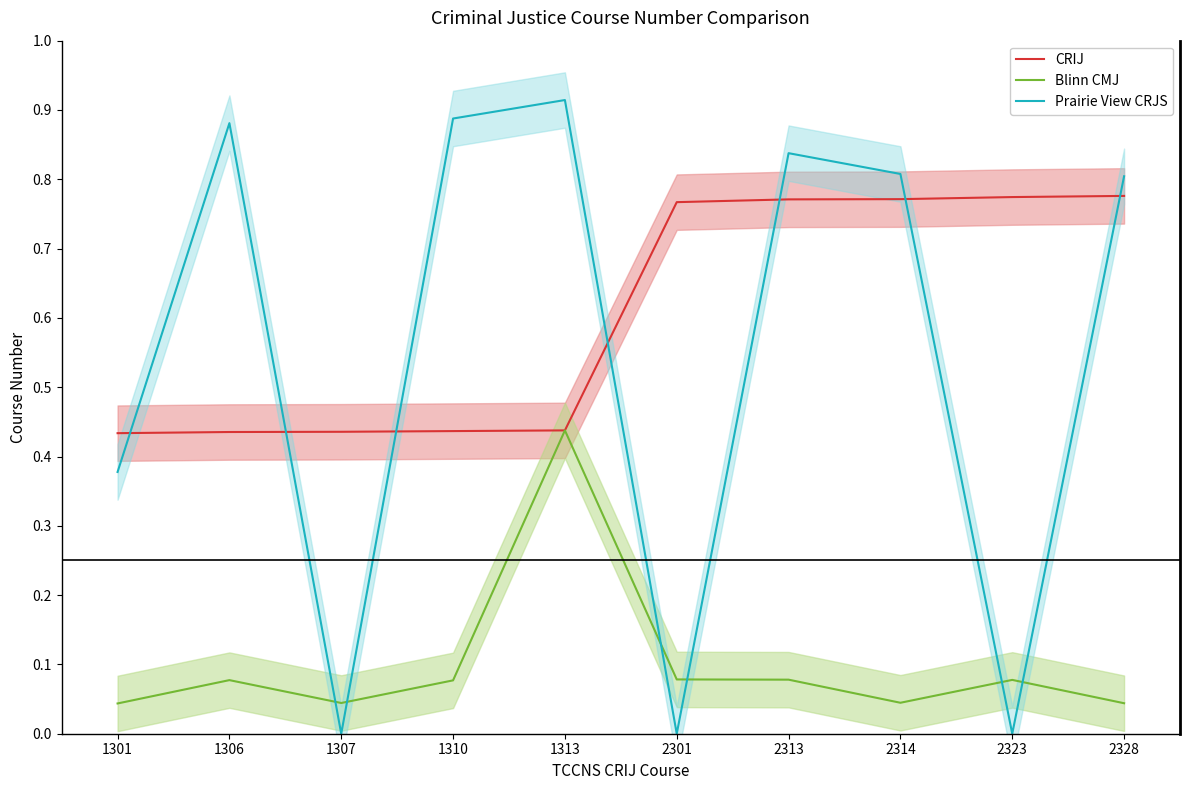

True or false: Blinn CMJ and CRIJ intersect in this chart.

False